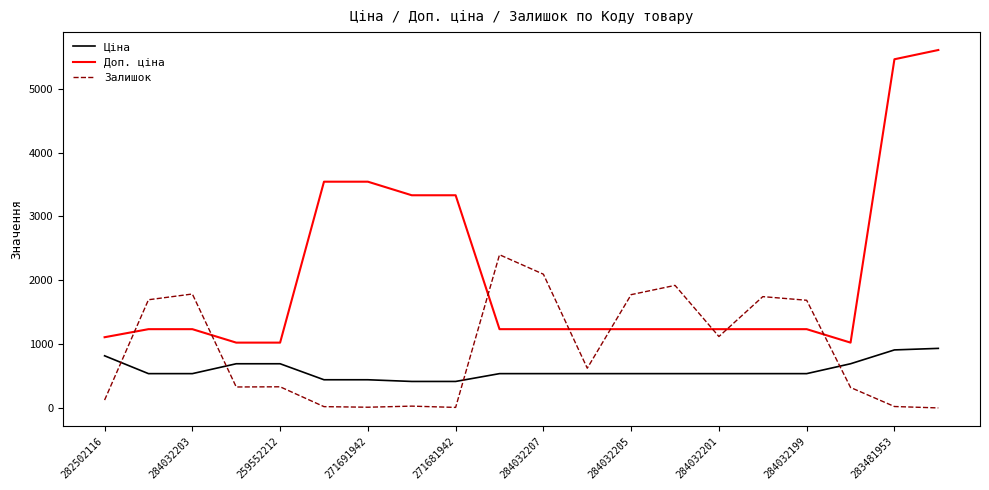

Which series has the widest spread of values?

Доп. ціна